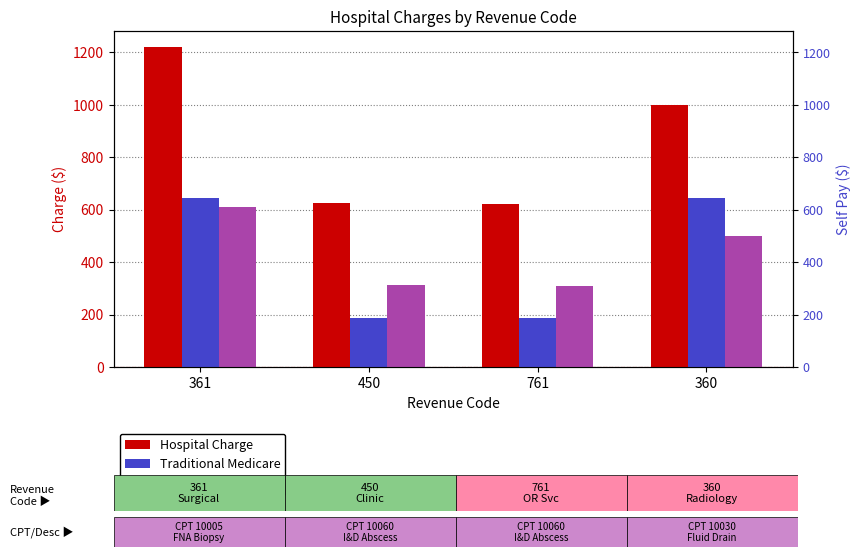

What is the difference between the maximum and minimum values in the Traditional Medicare series?

458.4